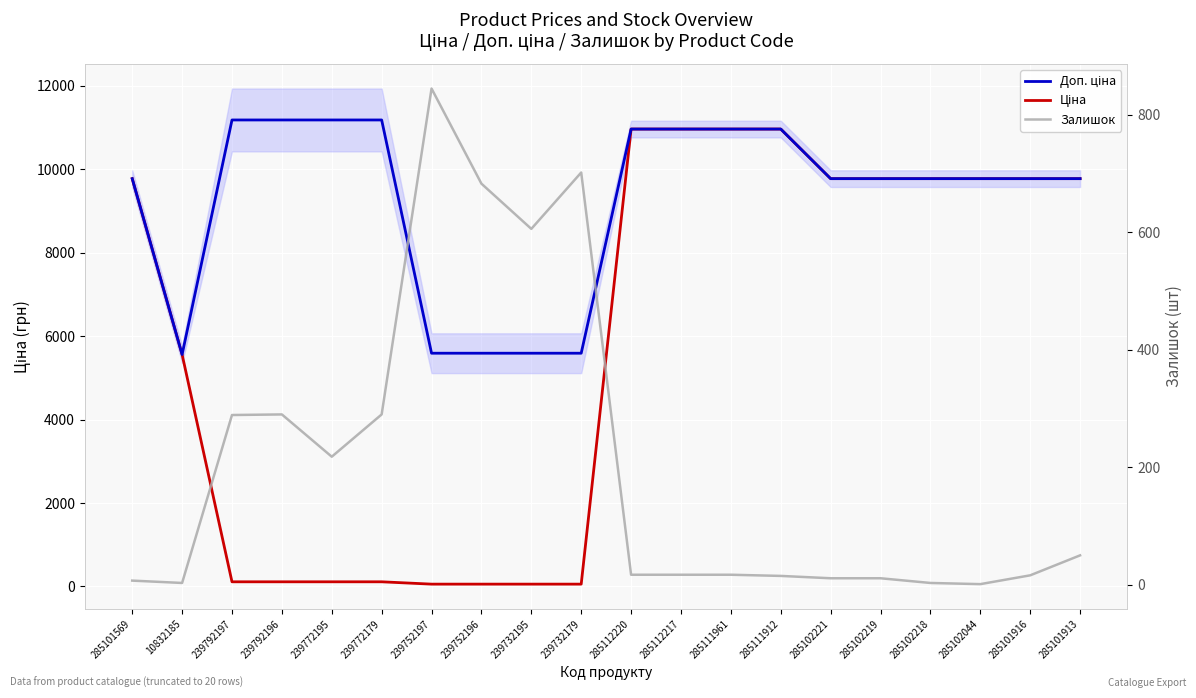

In Залишок, how many points are lower than both neighbors (excluding endpoints)?

4